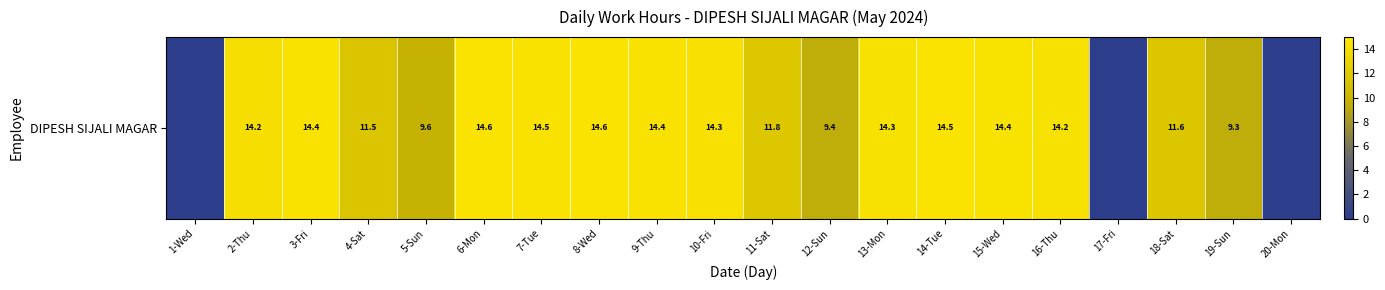

Reading left to right, transcribe all the data shown in this chart.

1-Wed=0.0	2-Thu=14.2	3-Fri=14.4	4-Sat=11.5	5-Sun=9.6	6-Mon=14.6	7-Tue=14.5	8-Wed=14.6	9-Thu=14.4	10-Fri=14.3	11-Sat=11.8	12-Sun=9.4	13-Mon=14.3	14-Tue=14.5	15-Wed=14.4	16-Thu=14.2	17-Fri=0.0	18-Sat=11.6	19-Sun=9.3	20-Mon=0.0